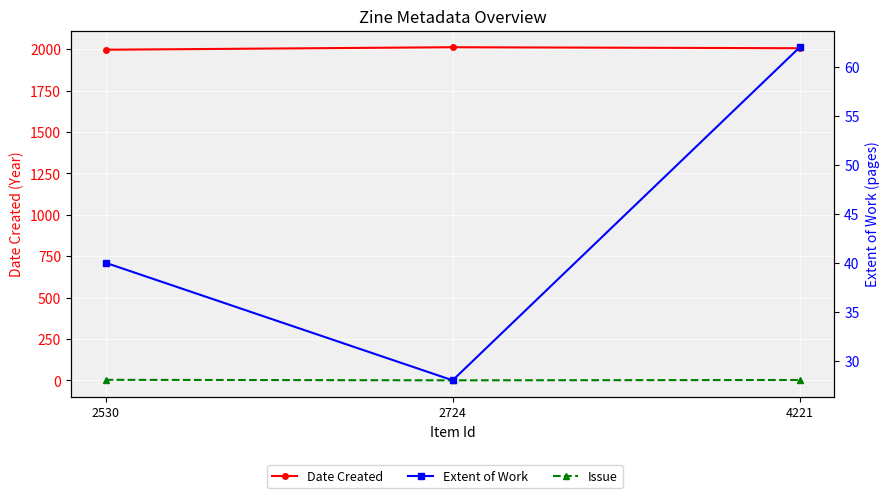

How many series are shown in this chart?

3